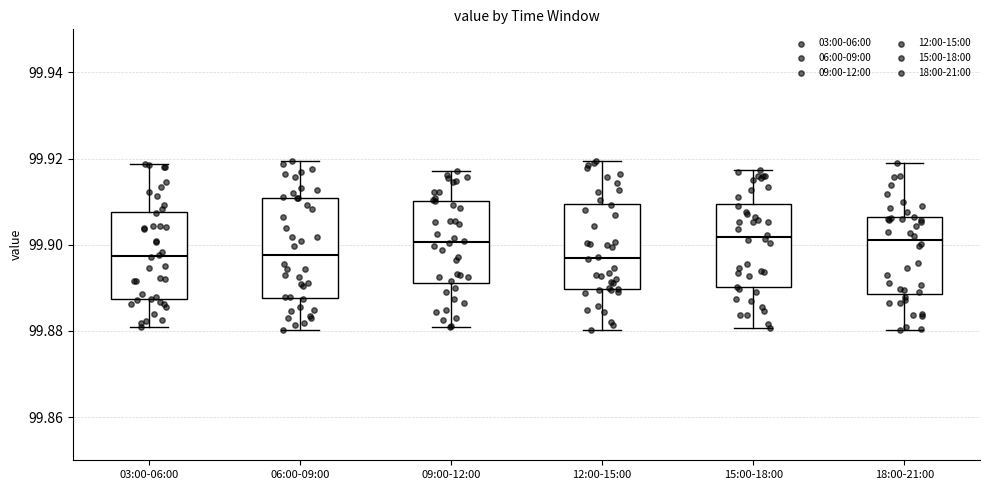

Reading left to right, read every box against the y-axis: the position of its median line, the range the box covers, and the ends of its whiskers. The values are not printed on the chart, so give them approximately, as read against the axis.

03:00-06:00: median 99.898, box 99.888 to 99.908, whiskers 99.880 to 99.918
06:00-09:00: median 99.898, box 99.888 to 99.910, whiskers 99.880 to 99.920
09:00-12:00: median 99.900, box 99.892 to 99.910, whiskers 99.882 to 99.918
12:00-15:00: median 99.896, box 99.890 to 99.910, whiskers 99.880 to 99.920
15:00-18:00: median 99.902, box 99.890 to 99.910, whiskers 99.880 to 99.918
18:00-21:00: median 99.902, box 99.888 to 99.906, whiskers 99.880 to 99.918